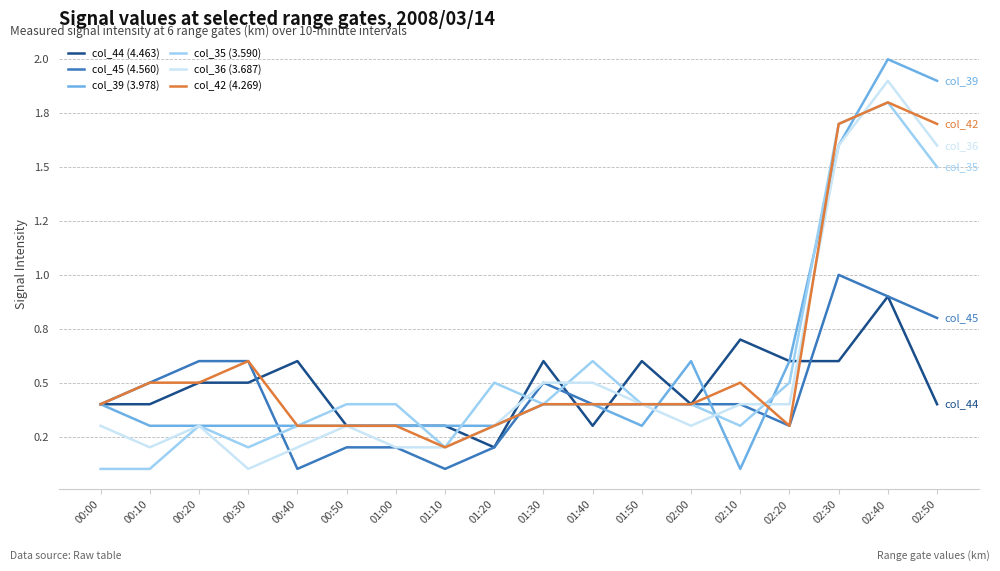

Is this an area chart (filled region under the line)?

No